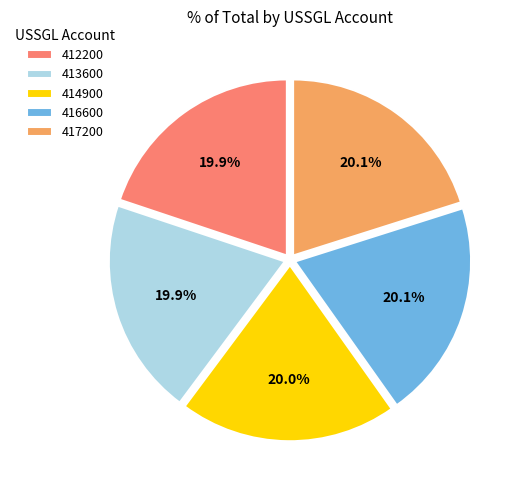

Is 414900 the majority of the pie?

No